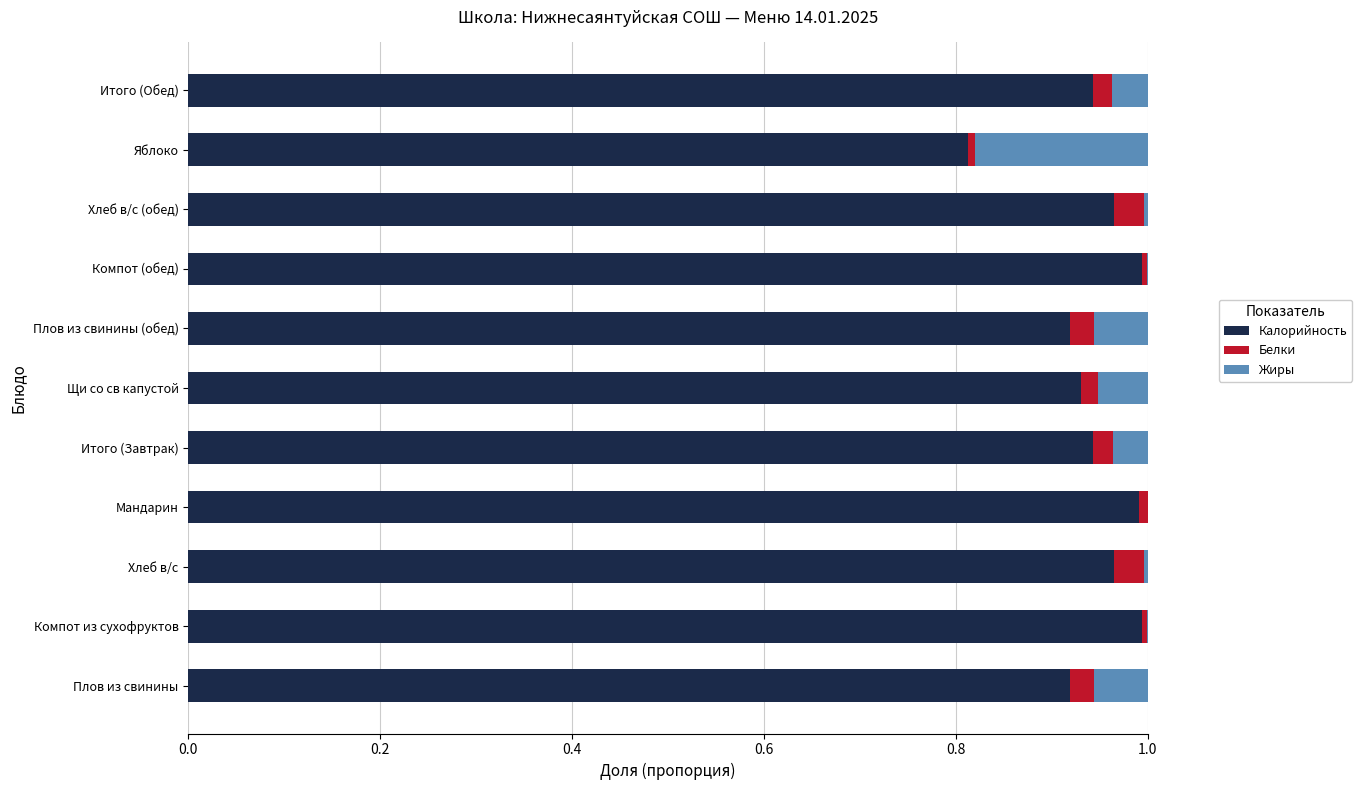

True or false: Калорийность has a value of 1.0 at Хлеб в/с.

True